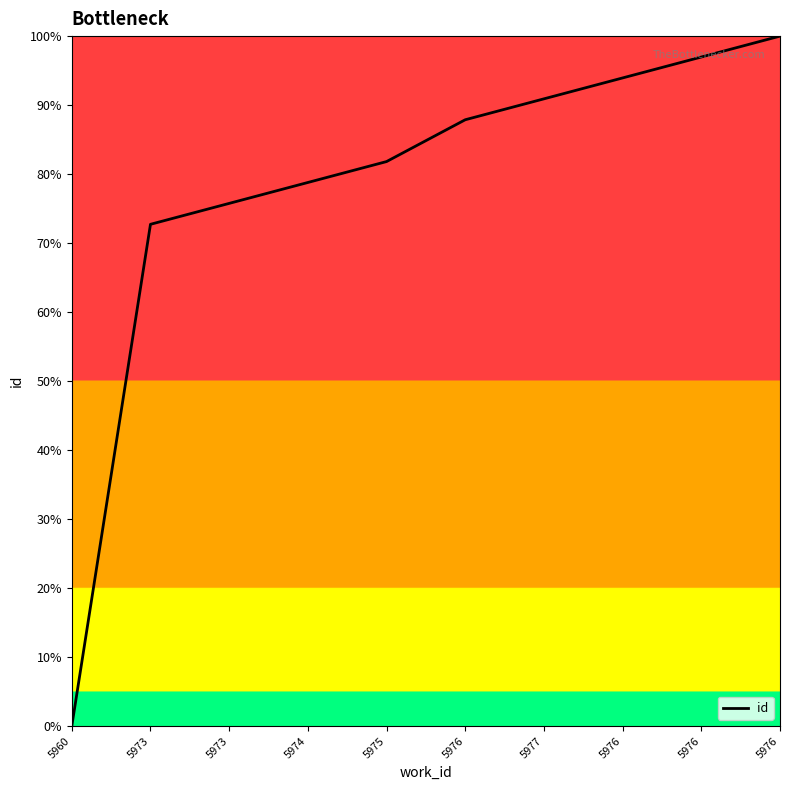

Reading left to right, extract all data points from this chart.

0.0	72.7	75.8	78.8	81.8	87.9	90.9	93.9	97.0	100.0